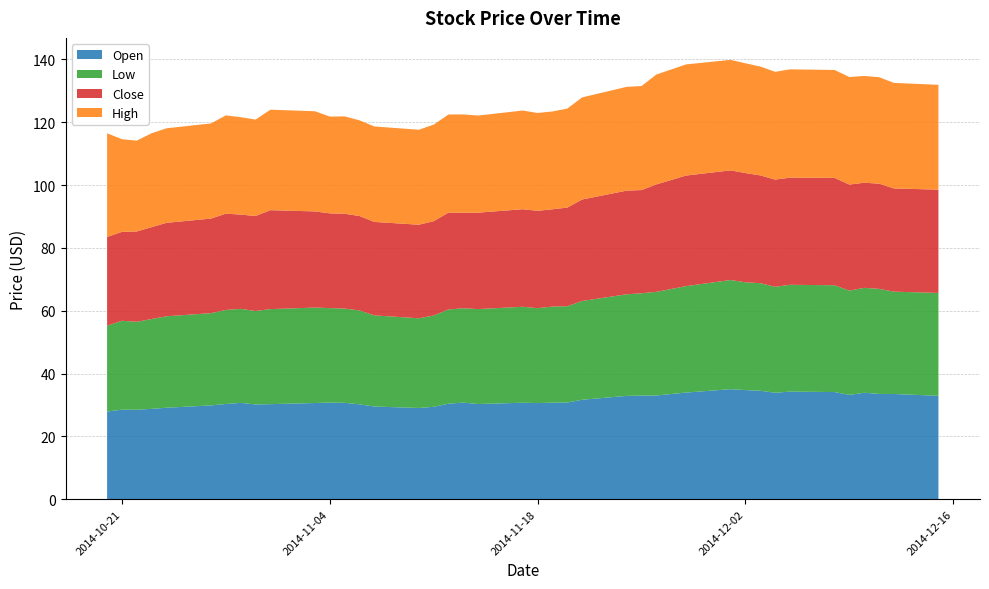

Reading left to right, list all the values displayed in this chart.

Open: 0=27.9	1=28.5	2=28.5	3=28.8	4=29.1	5=29.9	6=30.3	7=30.6	8=30.1	9=30.2	10=30.6	11=30.8	12=30.7	13=30.2	14=29.5	15=29.0	16=29.4	17=30.4	18=30.7	19=30.3	20=30.7	21=30.6	22=30.7	23=30.8	24=31.6	25=32.9	26=33.0	27=33.0	28=33.9	29=35.0	30=34.7	31=34.5	32=33.9	33=34.2	34=34.1	35=33.2	36=33.9	37=33.5	38=33.5	39=32.9
Low: 0=27.3	1=28.3	2=28.0	3=28.6	4=29.1	5=29.4	6=29.9	7=29.9	8=29.8	9=30.2	10=30.4	11=30.1	12=30.0	13=29.9	14=29.0	15=28.6	16=29.1	17=30.0	18=30.0	19=30.2	20=30.6	21=30.2	22=30.6	23=30.6	24=31.4	25=32.3	26=32.6	27=33.0	28=33.9	29=34.8	30=34.3	31=34.2	32=33.7	33=34.0	34=34.0	35=33.2	36=33.4	37=33.5	38=32.6	39=32.7
Close: 0=28.2	1=28.3	2=28.8	3=29.2	4=29.8	5=30.1	6=30.6	7=30.0	8=30.2	9=31.5	10=30.6	11=30.2	12=30.2	13=30.1	14=29.8	15=29.8	16=30.0	17=30.8	18=30.4	19=30.7	20=31.1	21=31.0	22=31.0	23=31.4	24=32.3	25=33.0	26=32.9	27=34.2	28=35.2	29=34.9	30=34.8	31=34.3	32=34.1	33=34.1	34=34.2	35=33.8	36=33.5	37=33.5	38=32.9	39=32.9
High: 0=33.0	1=29.5	2=28.9	3=29.9	4=30.1	5=30.3	6=31.3	7=31.0	8=30.7	9=32.0	10=31.9	11=30.8	12=31.0	13=30.5	14=30.4	15=30.2	16=30.7	17=31.2	18=31.3	19=30.9	20=31.4	21=31.1	22=31.1	23=31.5	24=32.5	25=33.0	26=33.1	27=35.0	28=35.4	29=35.2	30=34.9	31=34.6	32=34.3	33=34.5	34=34.3	35=34.2	36=34.0	37=33.9	38=33.6	39=33.4